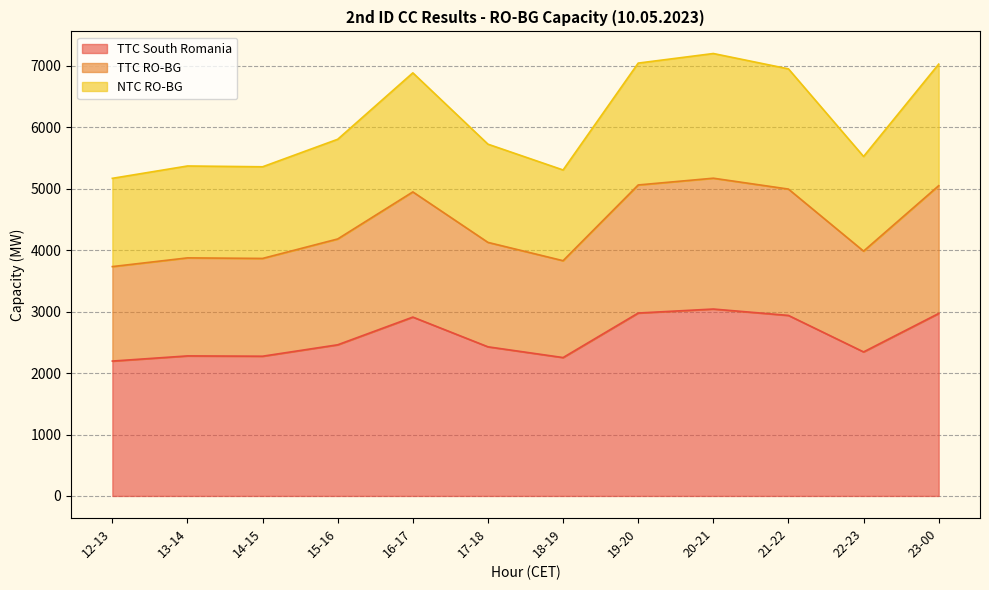

Reading right to left, transcribe all the data shown in this chart.

TTC South Romania: 23-00=2971	22-23=2345	21-22=2939	20-21=3043	19-20=2978	18-19=2253	17-18=2428	16-17=2912	15-16=2461	14-15=2275	13-14=2280	12-13=2196
TTC RO-BG: 23-00=5051	22-23=3986	21-22=4996	20-21=5173	19-20=5063	18-19=3830	17-18=4128	16-17=4950	15-16=4184	14-15=3867	13-14=3876	12-13=3734
NTC RO-BG: 23-00=7030	22-23=5527	21-22=6953	20-21=7203	19-20=7047	18-19=5307	17-18=5727	16-17=6888	15-16=5807	14-15=5359	13-14=5372	12-13=5171